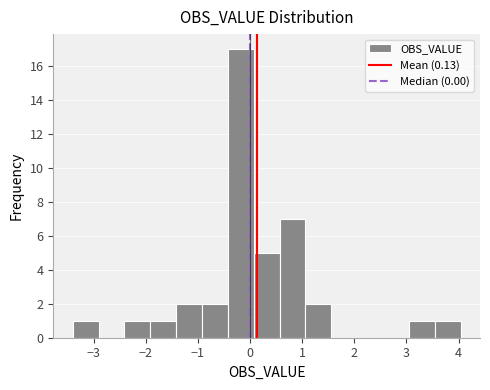

Which range on the x-axis has the tallest bar?

-0.4 to 0.1